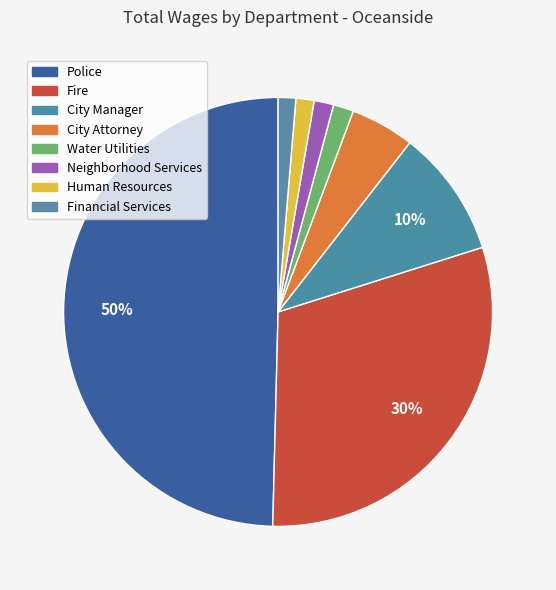

Do Fire and City Attorney together represent more than half of the pie?

No